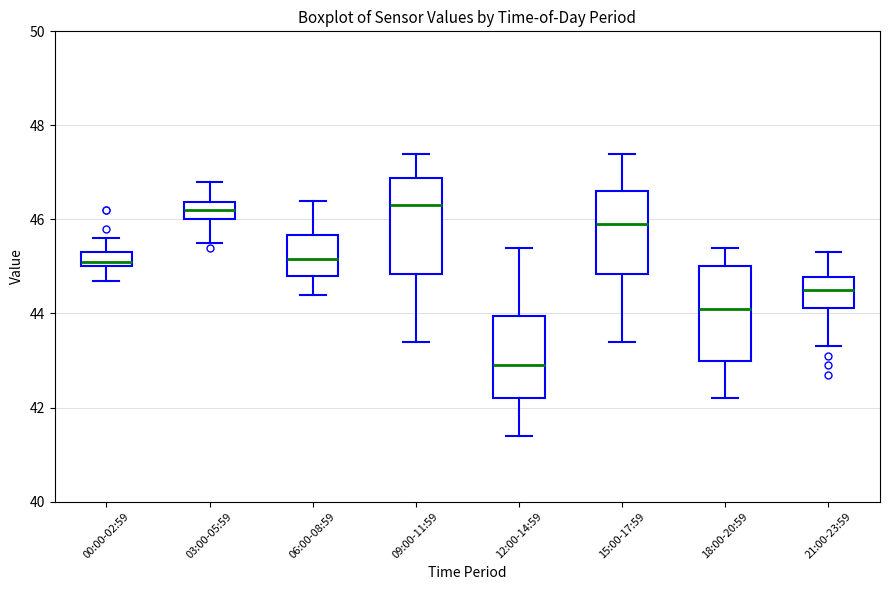

Which box's median line is the lowest?

12:00-14:59